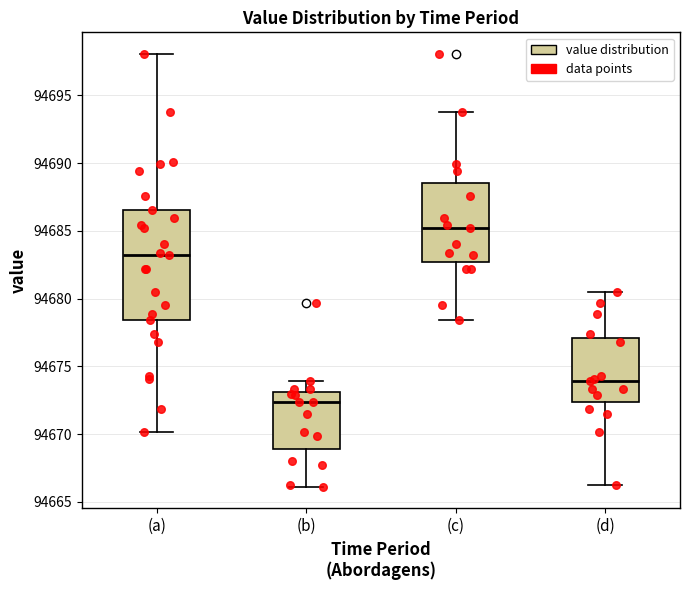

Reading left to right, transcribe this box plot: for each box, give where its median line is, the range the box spans, and where its two whiskers end, as read against the y-axis. The values are not printed on the chart, so give them approximately, as read against the axis.

(a): median 94683.0, box 94678.5 to 94686.5, whiskers 94670.0 to 94698.0
(b): median 94672.5, box 94669.0 to 94673.0, whiskers 94666.0 to 94674.0
(c): median 94685.0, box 94682.5 to 94688.5, whiskers 94678.5 to 94694.0
(d): median 94674.0, box 94672.5 to 94677.0, whiskers 94666.5 to 94680.5